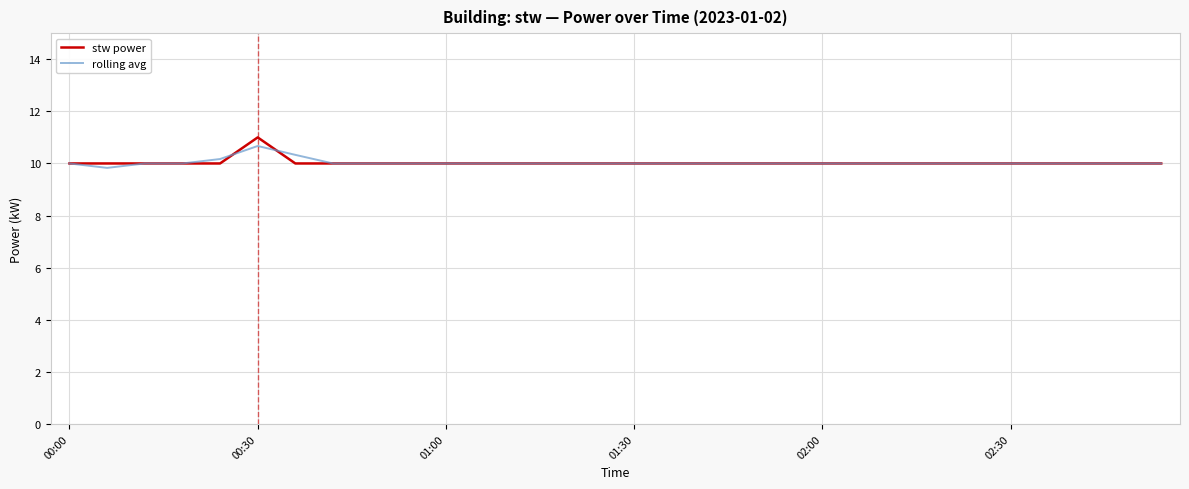

What is the maximum value for rolling avg?

10.7